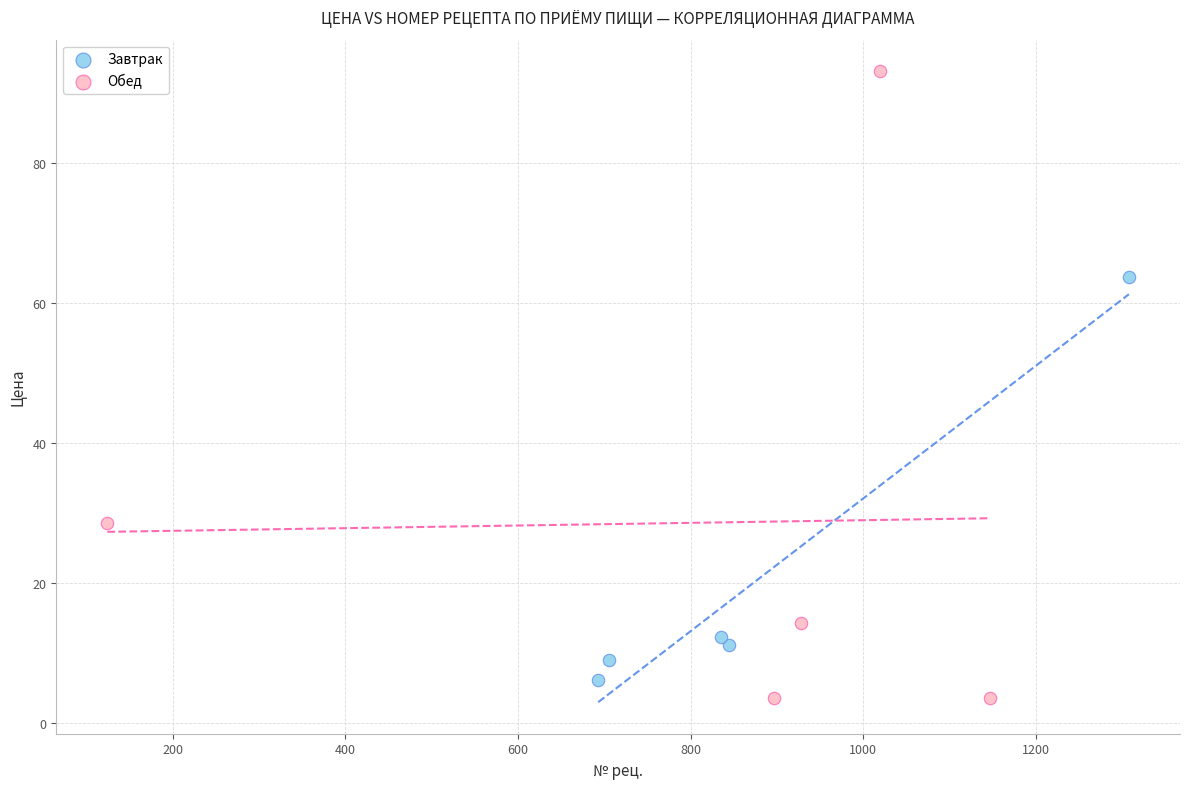

Which series has the widest spread of Y values?

Обед